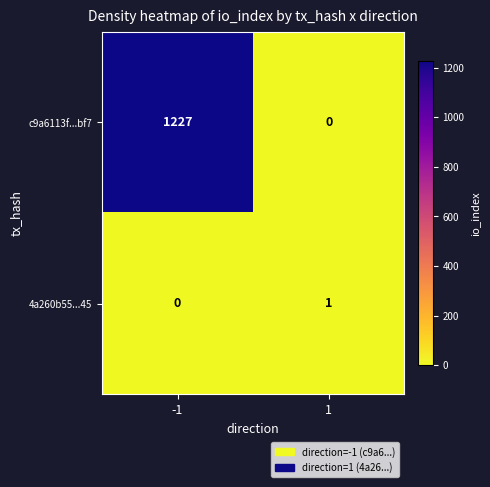

Reading left to right, what are all the values shown in this chart?

c9a6113f...bf7: -1=1227	1=0
4a260b55...45: -1=0	1=1